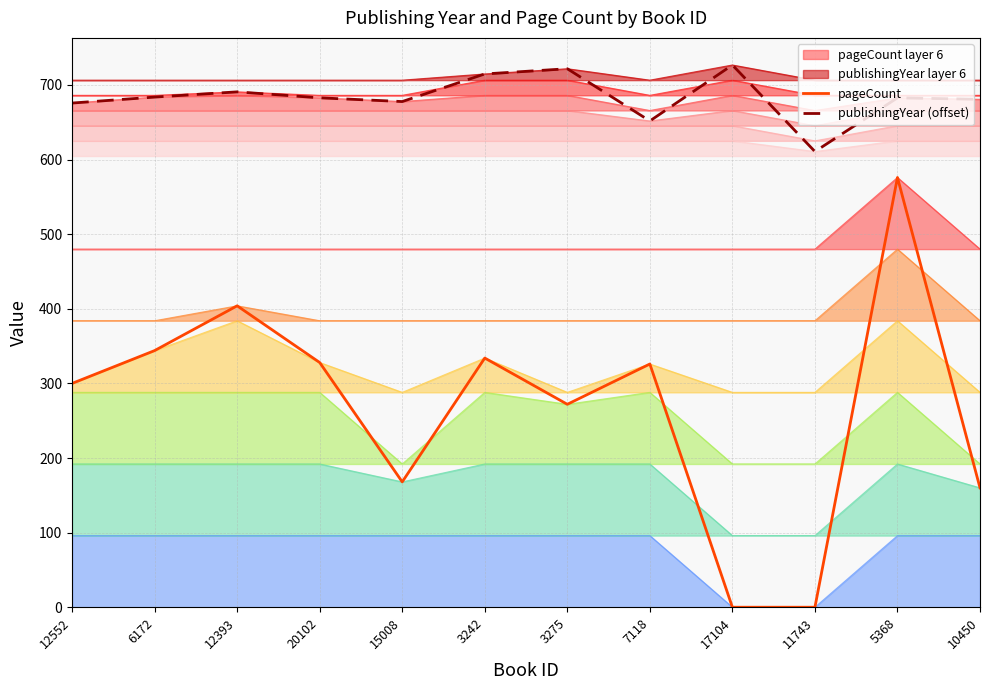

Is it true that publishingYear (offset) equals 690.8 at 12393?

True